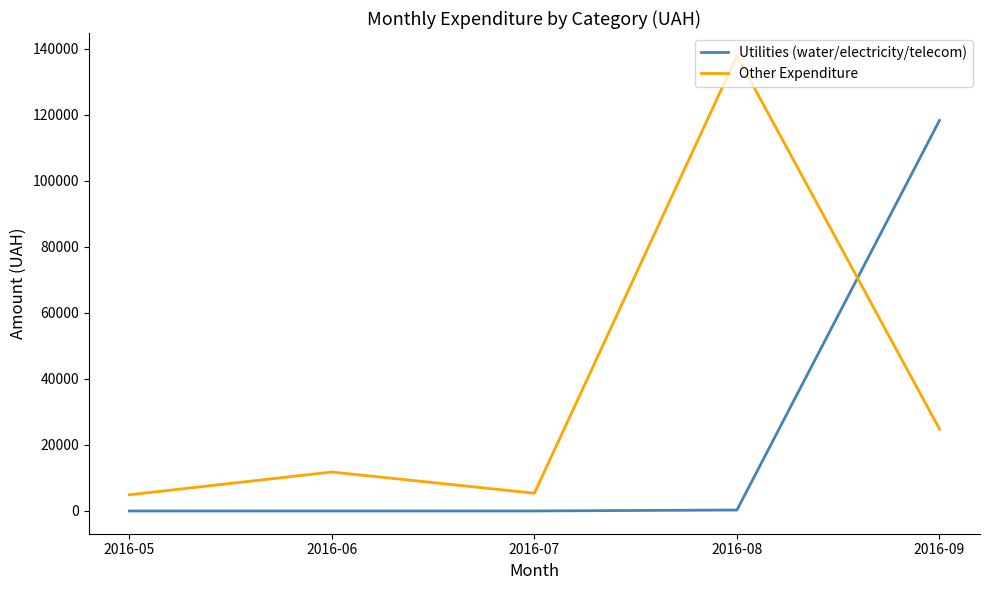

What is the difference between the maximum and second lowest values in the Other Expenditure series?

132510.9